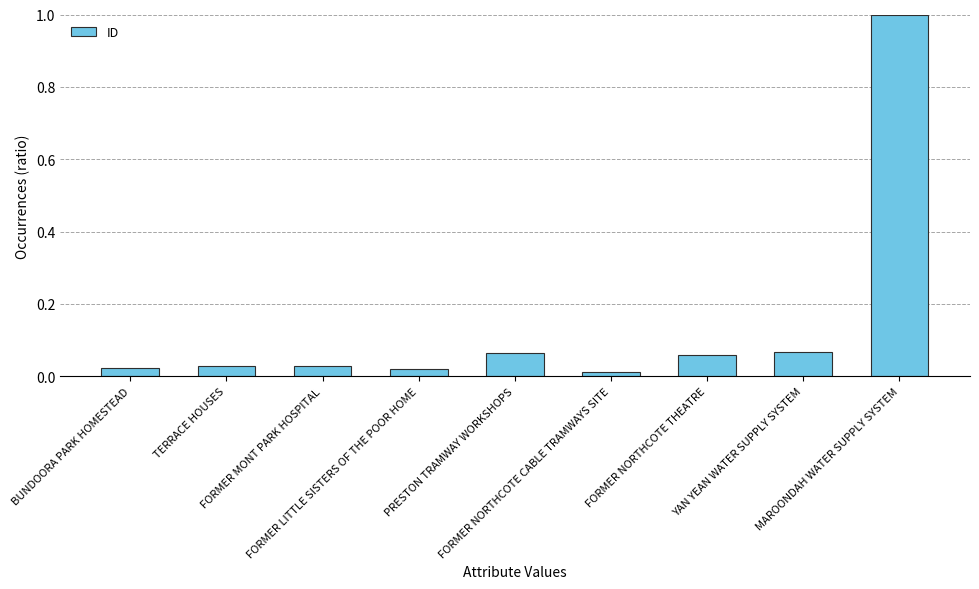

What is the sum of the values at MAROONDAH WATER SUPPLY SYSTEM and PRESTON TRAMWAY WORKSHOPS?

1.1